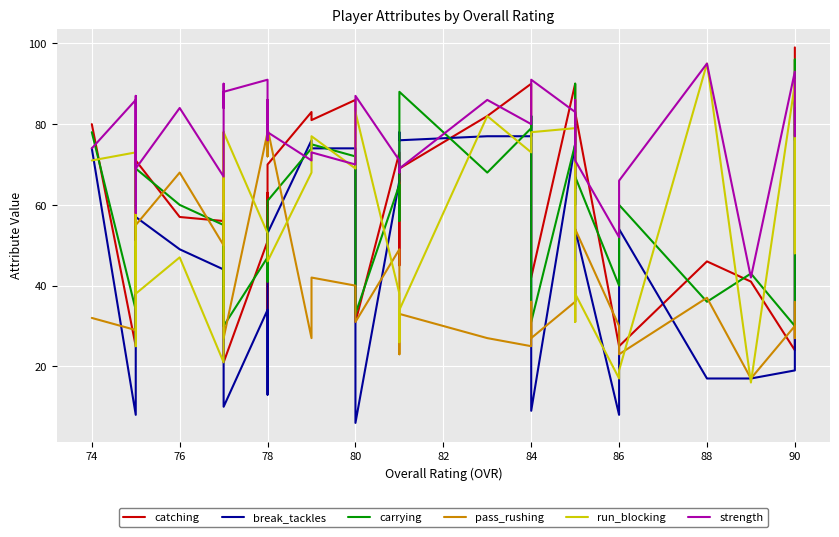

How many data points does each series have?

40